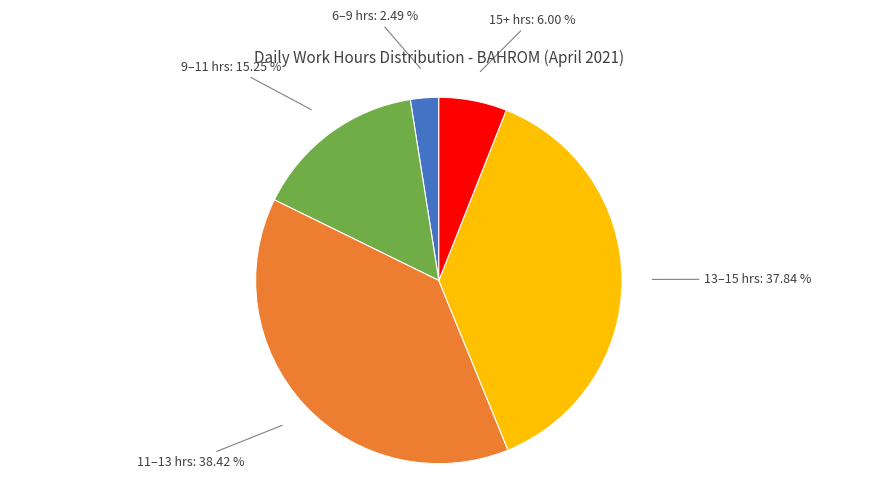

Does any single category account for the majority?

No